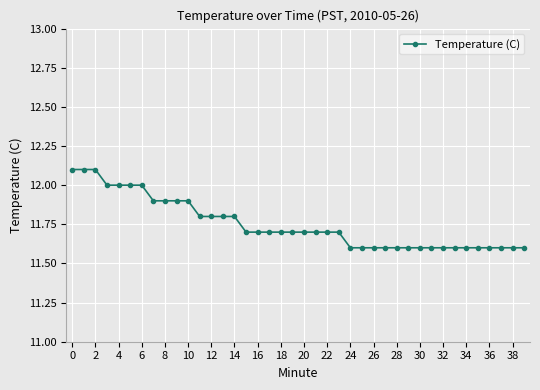

What is the difference between the maximum and minimum values?

0.5